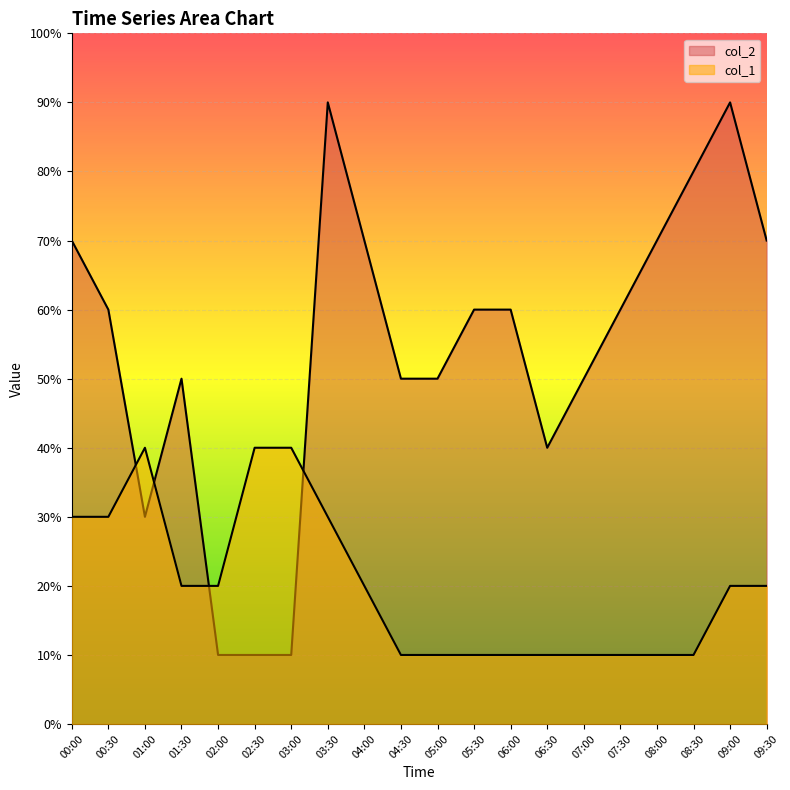

How many lines are shown in the chart?

2